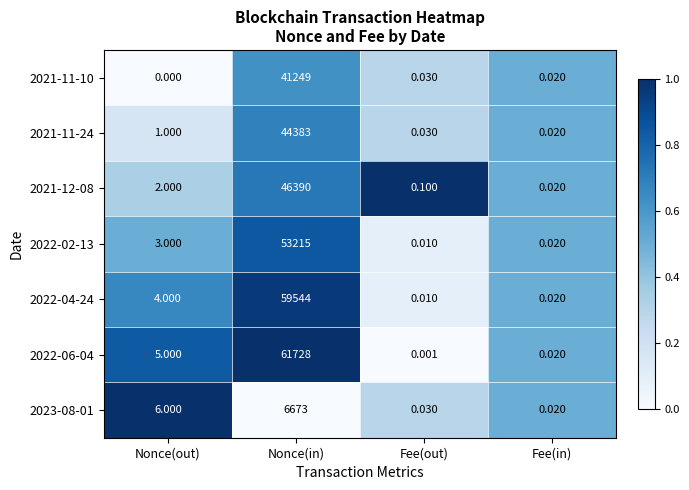

Which label corresponds to the largest value in the chart?

Nonce(in)